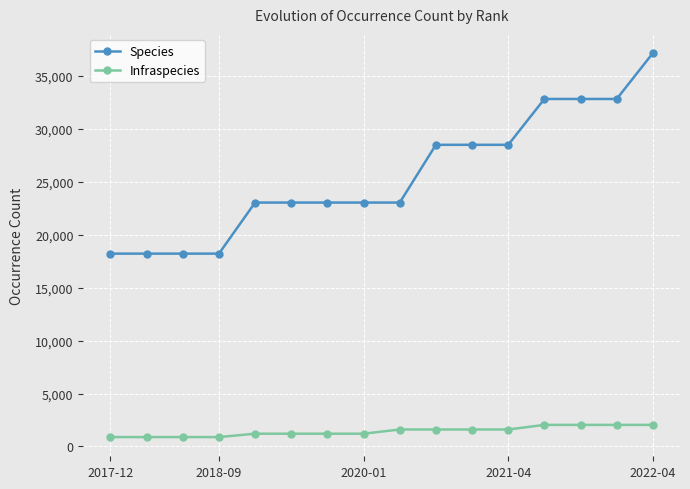

True or false: Species and Infraspecies cross at least once.

False